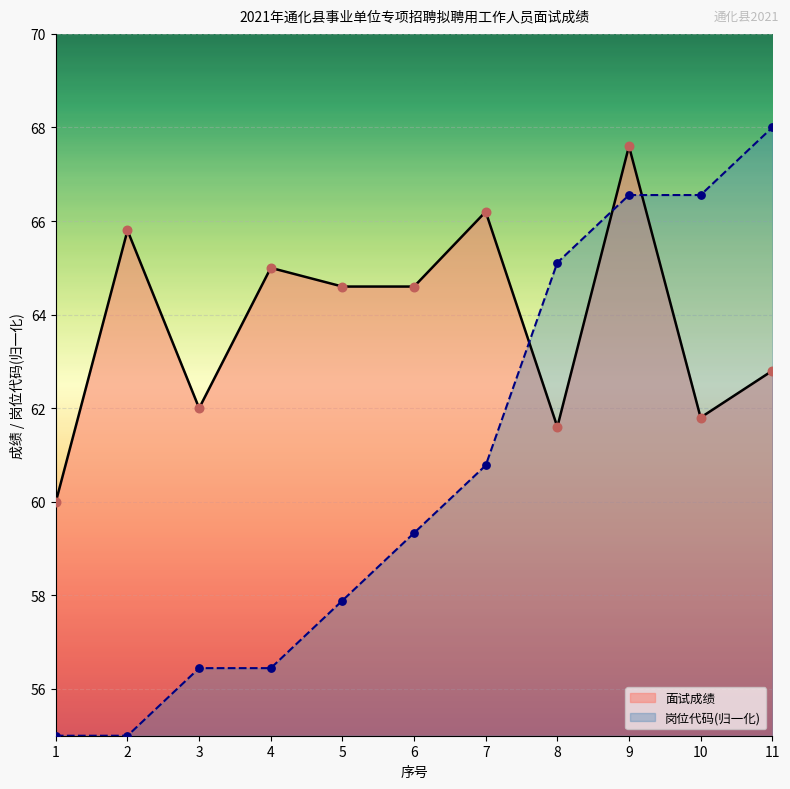

Which series contains the highest Y value?

岗位代码